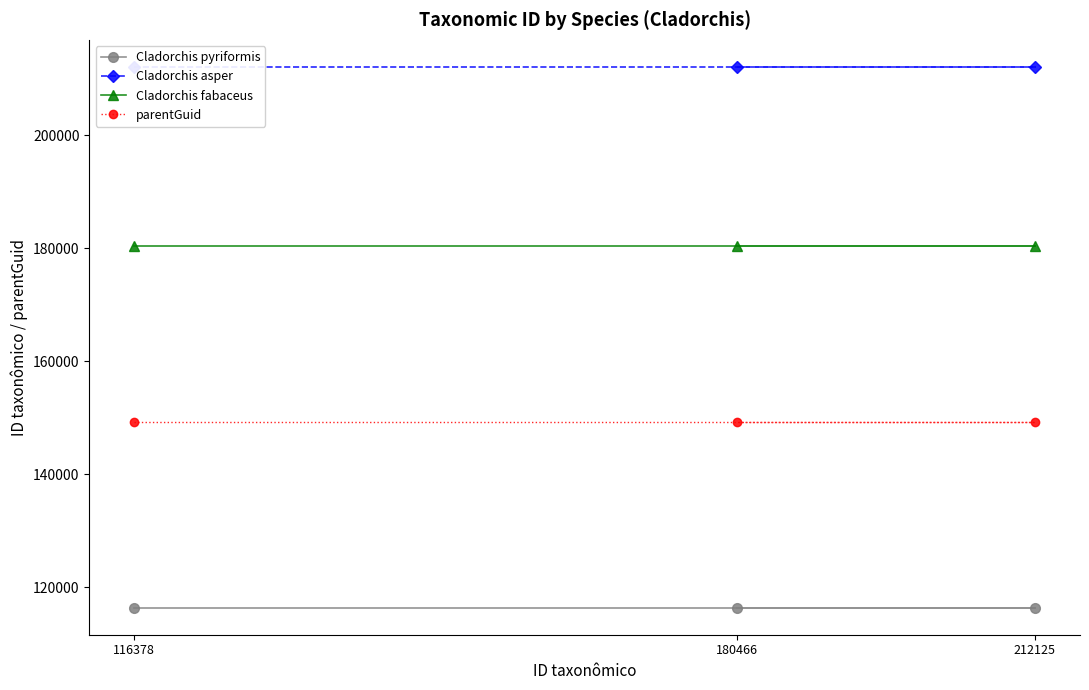

Between 116378 and 180466, which is larger?

116378